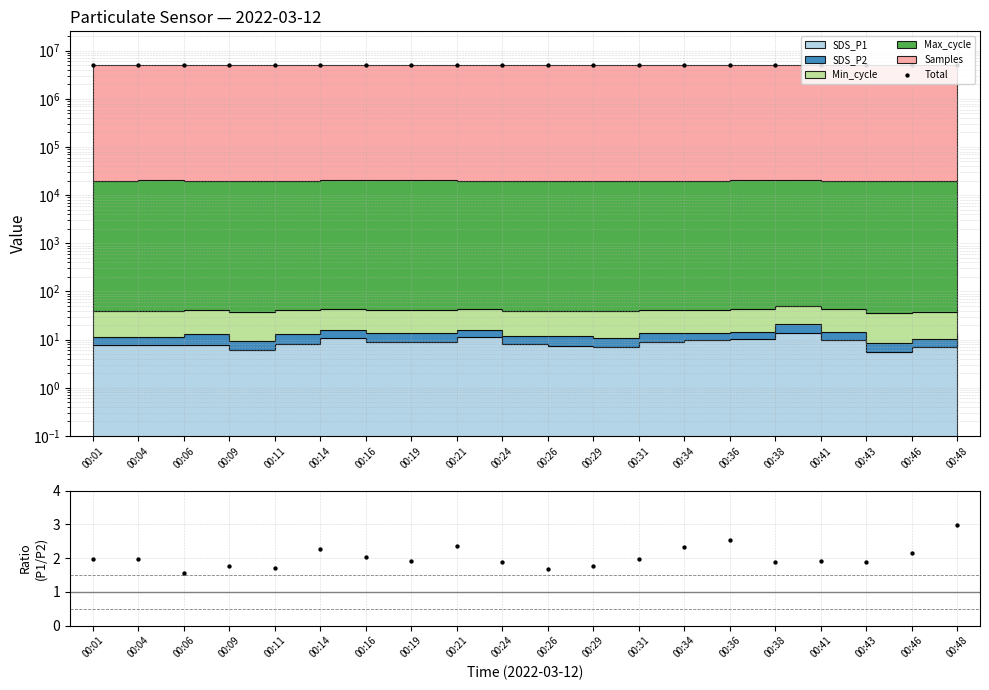

What is the total value across all series at 00:46?

5035352.3